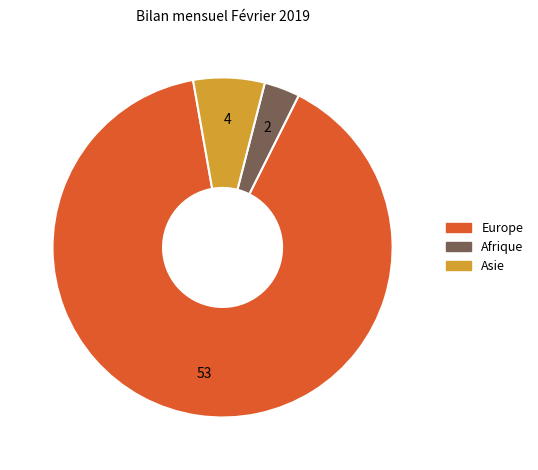

Does any single category account for the majority?

Yes